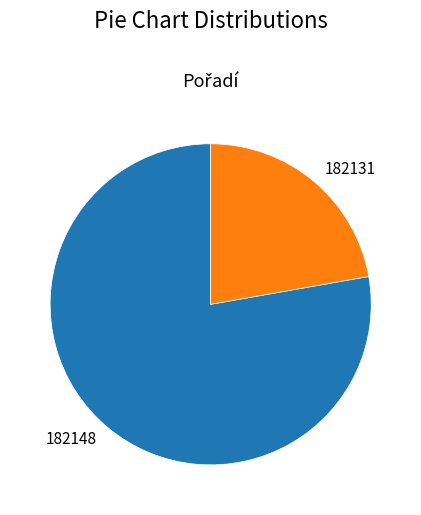

Is there any slice that represents more than half of the pie?

Yes